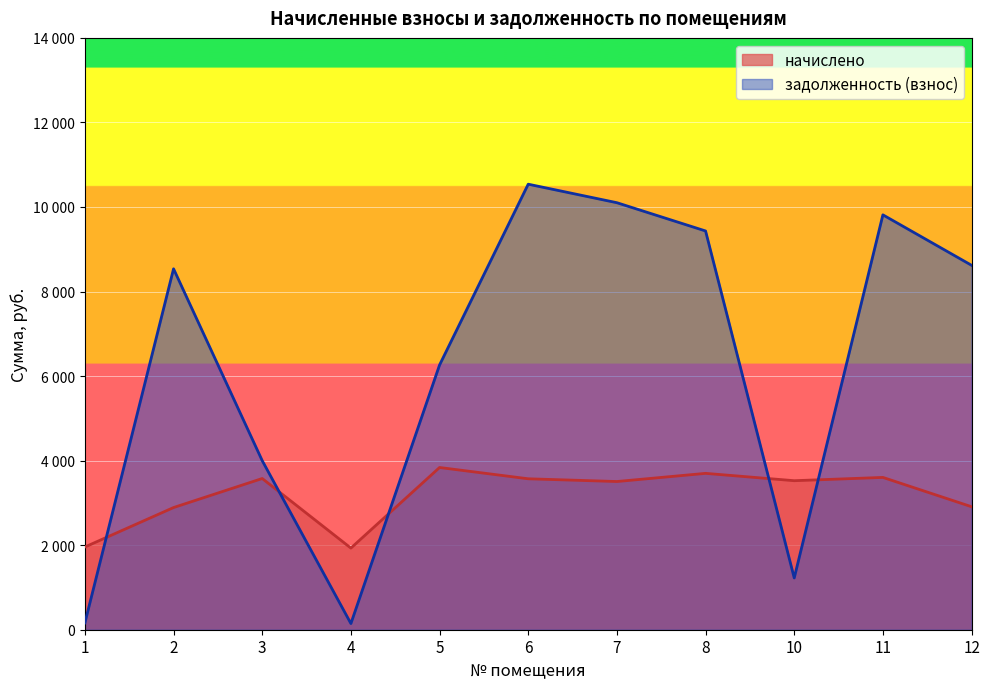

Reading left to right, what are all the values shown in this chart?

начислено: 1=1957.0	2=2890.1	3=3577.0	4=1931.0	5=3837.6	6=3570.5	7=3505.7	8=3698.9	10=3525.1	11=3602.9	12=2909.5
задолженность (взнос): 1=161.5	2=8537.2	3=3999.4	4=146.1	5=6262.4	6=10539.2	7=10101.2	8=9432.8	10=1224.8	11=9814.2	12=8620.8